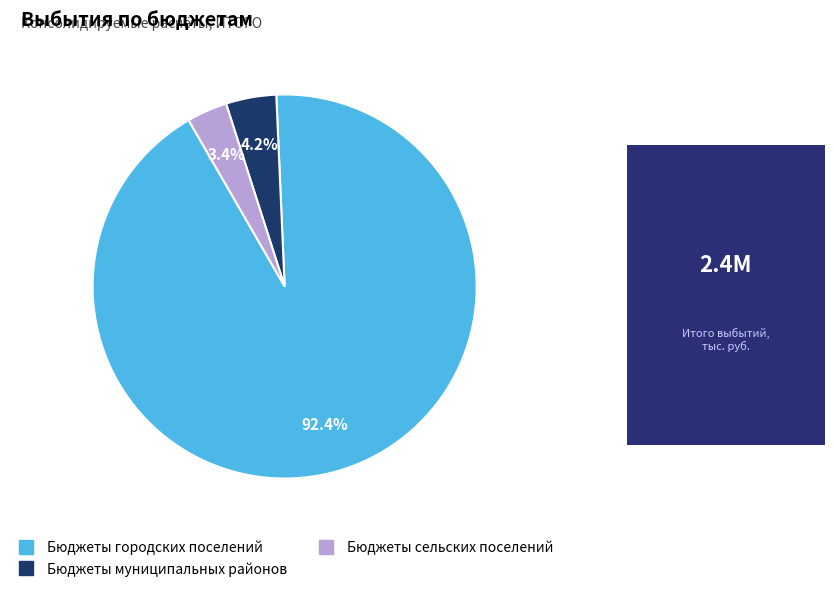

What is the smallest slice in the pie chart?

Бюджеты сельских поселений